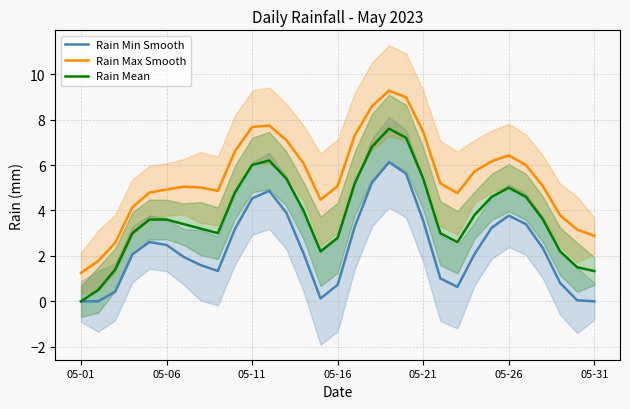

Reading left to right, list all the values displayed in this chart.

Rain Min Smooth: 0.0	0.0	0.4	2.1	2.6	2.5	2.0	1.6	1.3	3.2	4.5	4.9	3.9	2.1	0.1	0.7	3.3	5.2	6.1	5.6	3.5	1.0	0.6	2.1	3.2	3.8	3.4	2.3	0.8	0.0	0.0
Rain Max Smooth: 1.2	1.8	2.6	4.1	4.8	4.9	5.0	5.0	4.9	6.6	7.7	7.7	7.1	6.1	4.5	5.1	7.3	8.6	9.3	9.0	7.5	5.2	4.8	5.7	6.2	6.4	6.0	5.1	3.8	3.2	2.9
Rain Mean: 0.0	0.5	1.4	3.0	3.6	3.6	3.4	3.2	3.0	4.8	6.0	6.2	5.4	4.0	2.2	2.8	5.2	6.8	7.6	7.2	5.4	3.0	2.6	3.8	4.6	5.0	4.6	3.6	2.2	1.5	1.3